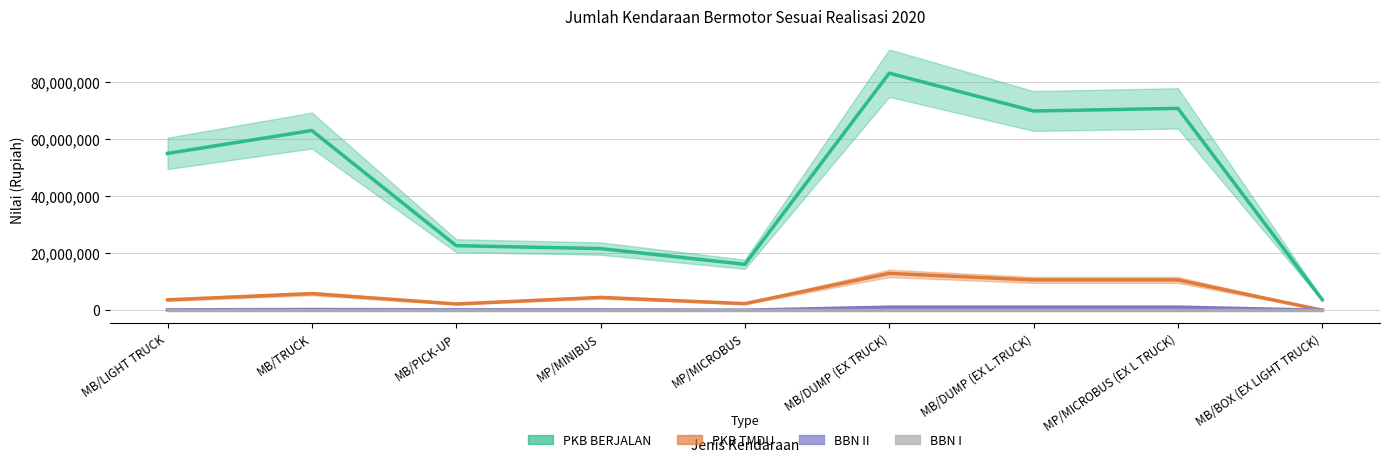

What position from the left is MP/MICROBUS?

5